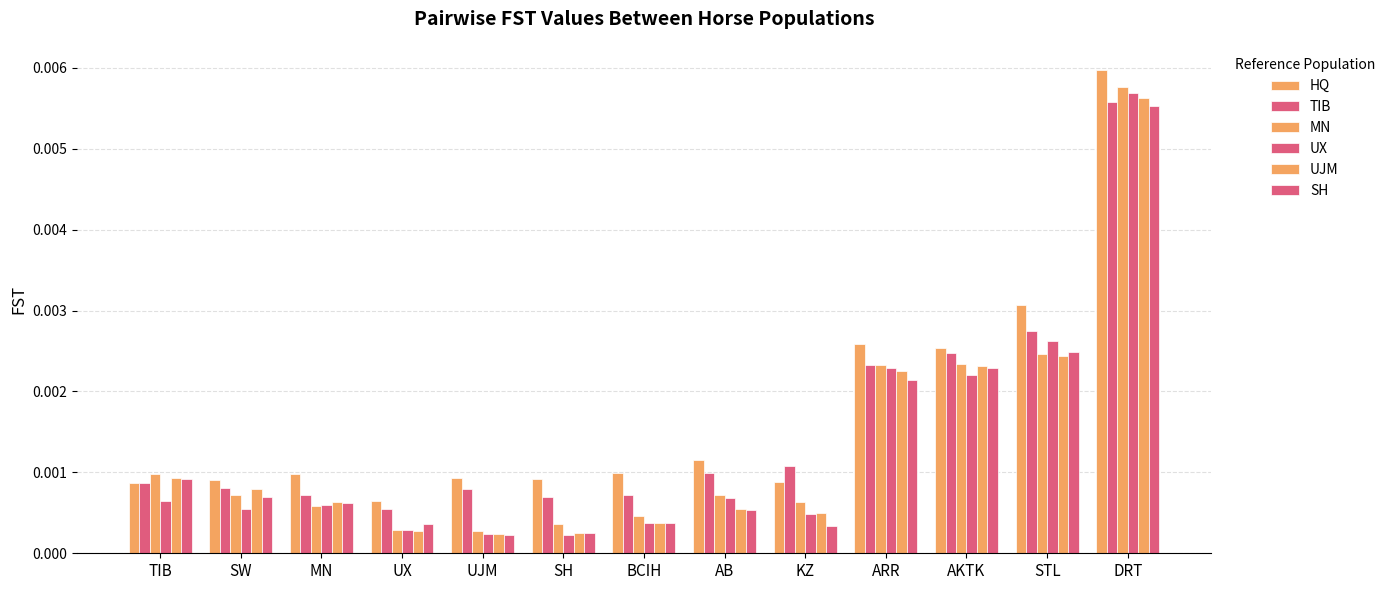

At which label does MN reach its peak?

DRT